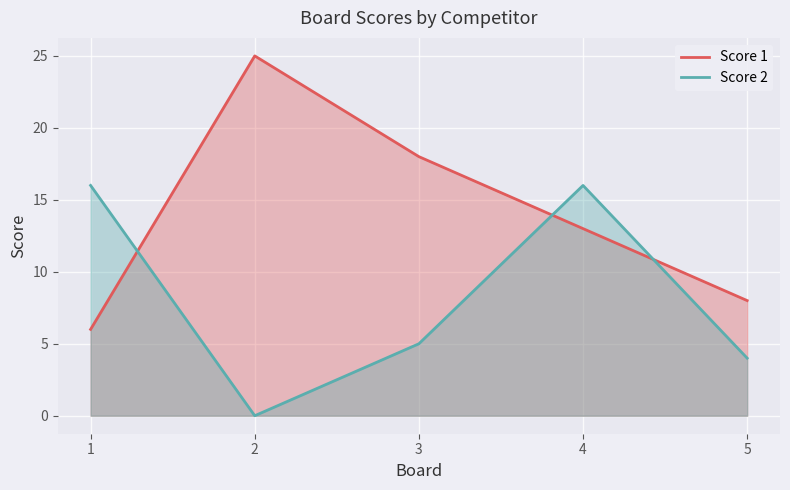

Which series has the largest total across all categories?

Score 1